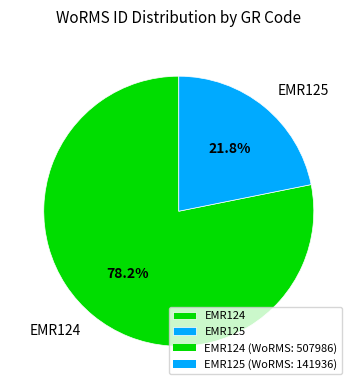

Rank the categories by value from highest to lowest.

EMR124, EMR125